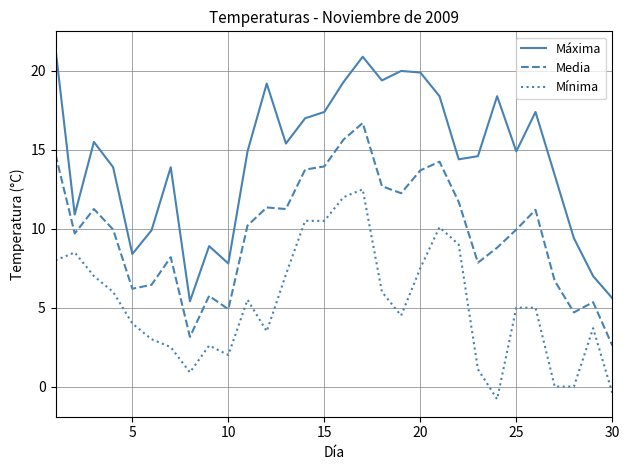

Rank the series by their average value, from highest to lowest.

Máxima, Media, Mínima